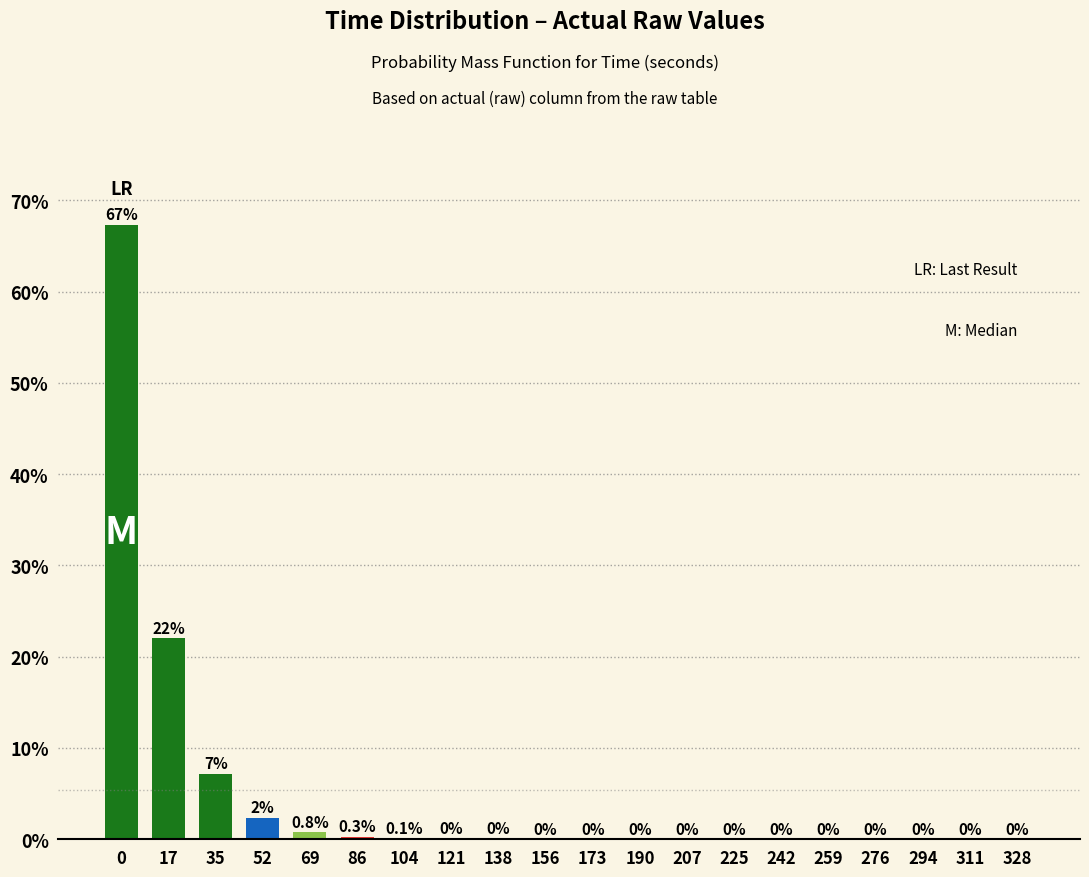

The chart shows a value of 0.0 at 138. True or false?

True